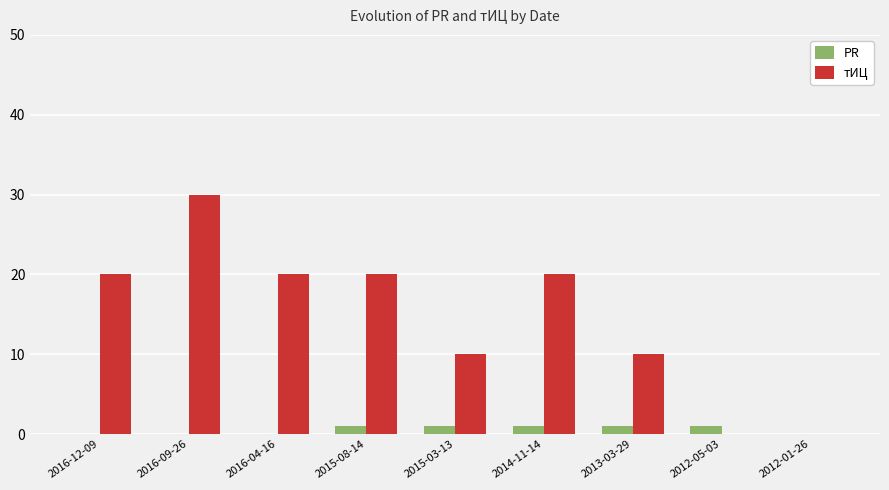

Does the chart contain stacked bars?

No